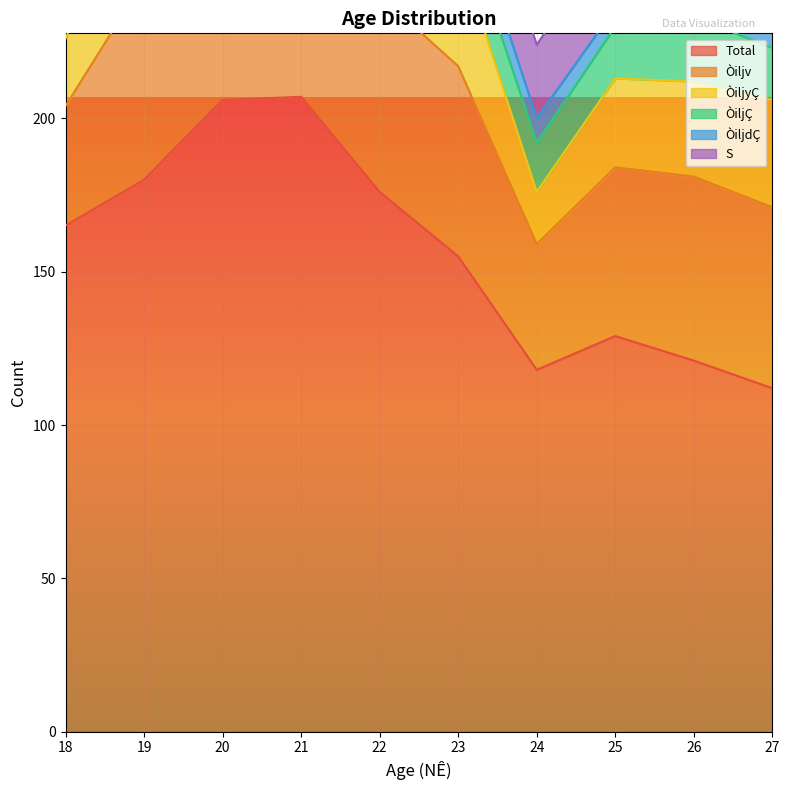

The Òiljv series shows 54 at 24. True or false?

False